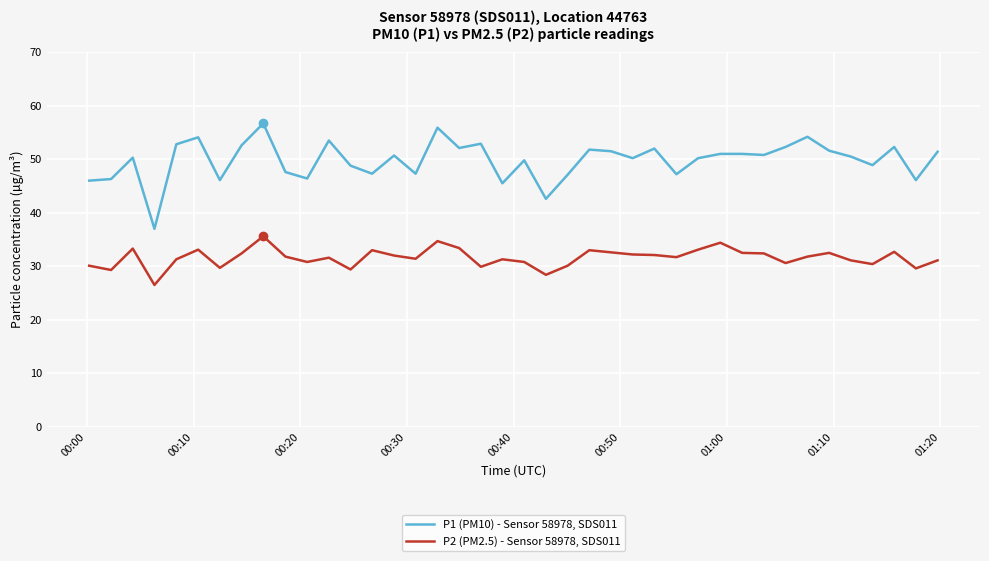

What is the difference between the maximum and minimum values in the P1 (PM10) - Sensor 58978, SDS011 series?

19.7